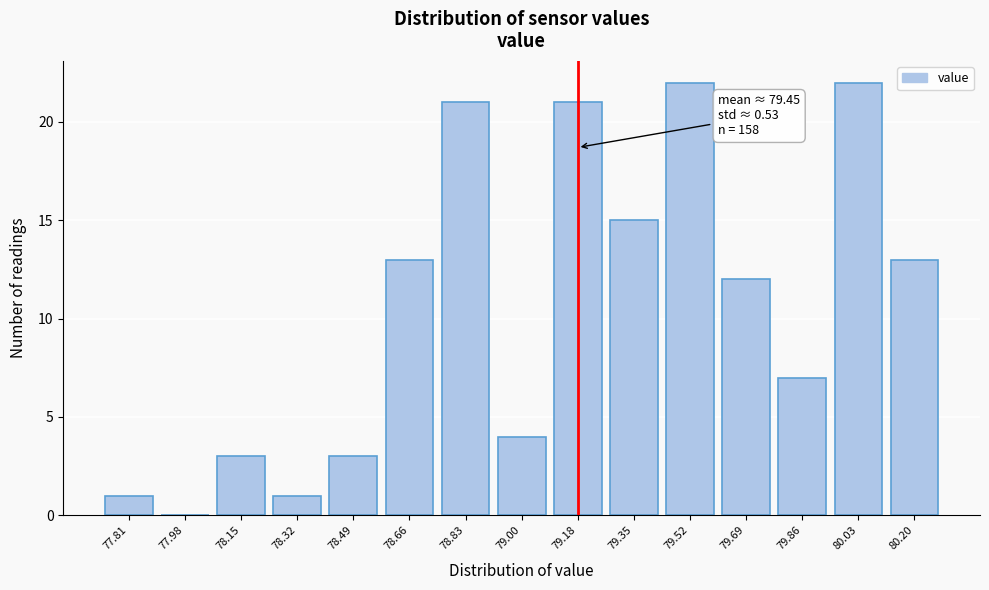

Reading left to right, extract all data points from this chart.

77.81=1	77.98=0	78.15=3	78.32=1	78.49=3	78.66=13	78.83=21	79.00=4	79.18=21	79.35=15	79.52=22	79.69=12	79.86=7	80.03=22	80.20=13